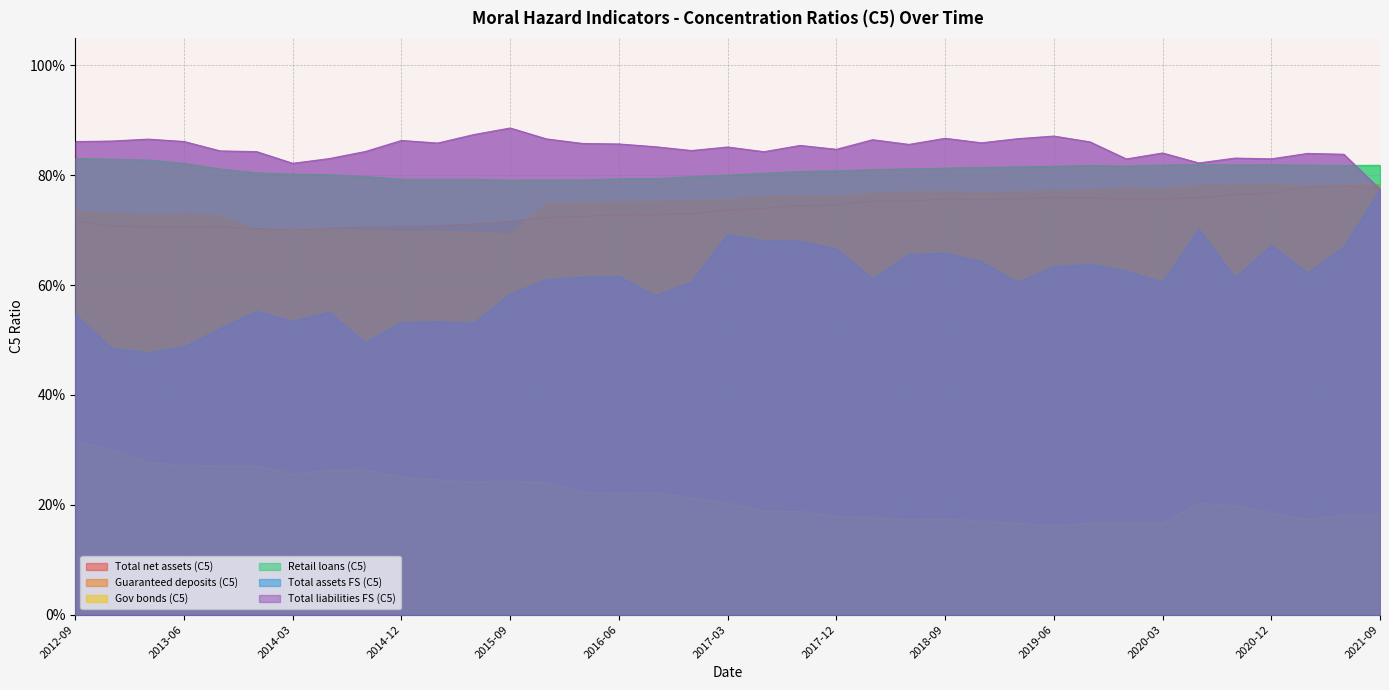

List the series in order of their peak value, highest first.

Total liabilities FS (C5), Retail loans (C5), Guaranteed deposits (C5), Total net assets (C5), Total assets FS (C5), Gov bonds (C5)